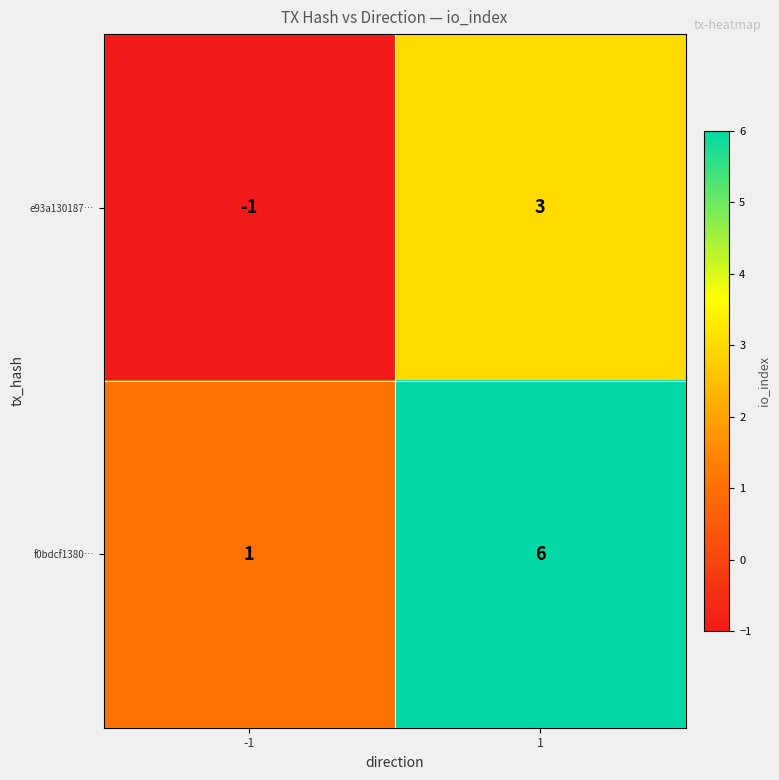

Reading left to right, what are all the values shown in this chart?

e93a130187…: -1	3
f0bdcf1380…: 1	6